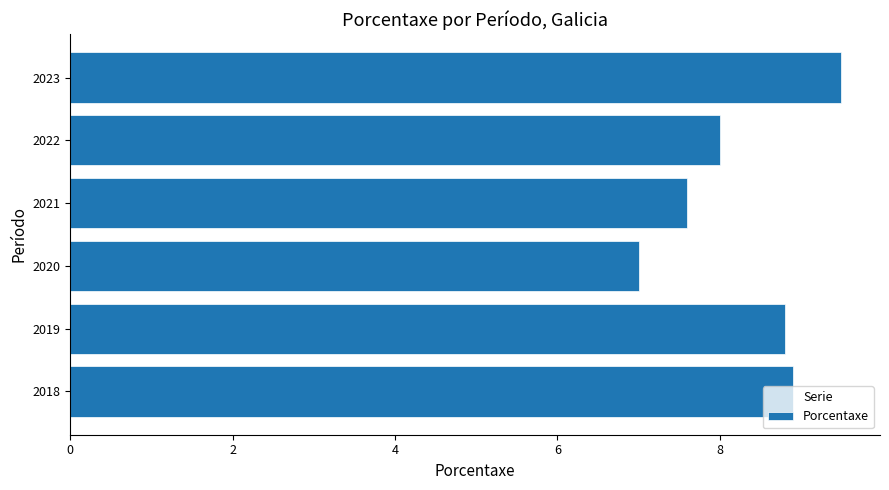

List the labels in order of value, largest first.

2023, 2018, 2019, 2022, 2021, 2020